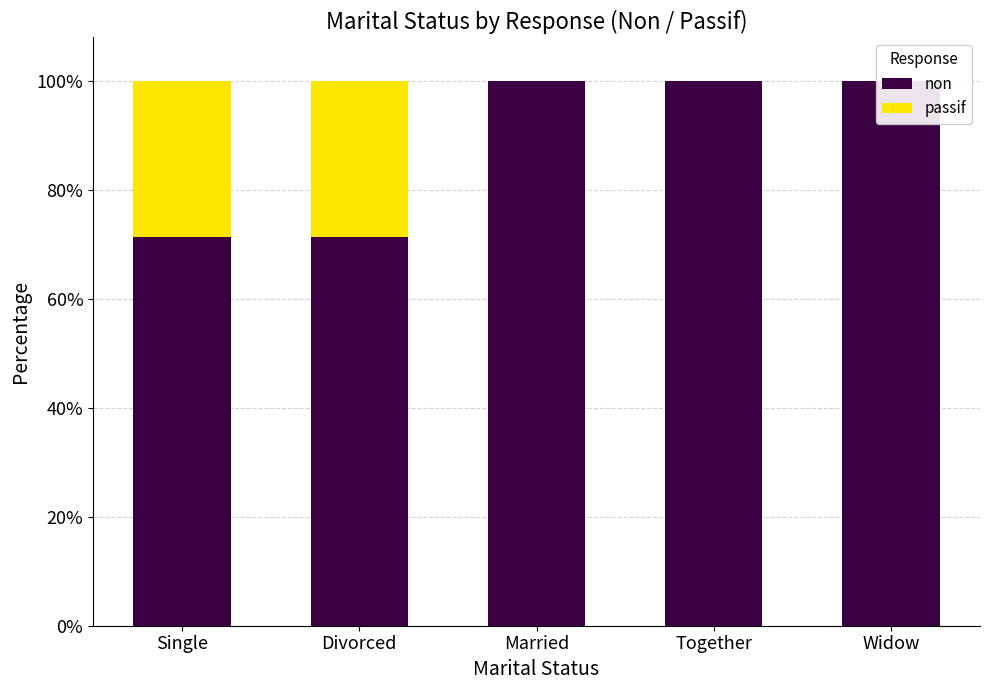

Which series has the largest total across all categories?

non